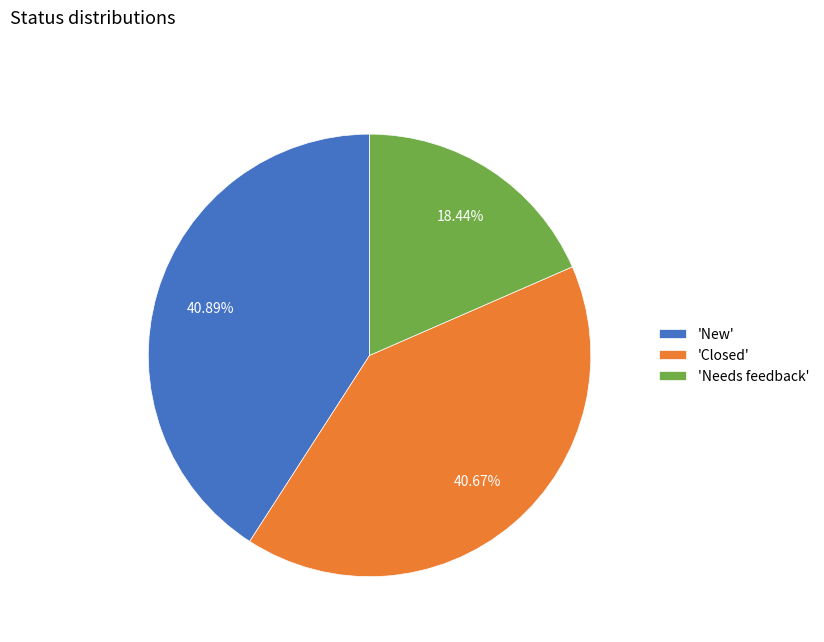

What is the ratio of the value at 'Closed' to the value at 'Needs feedback'?

2.2